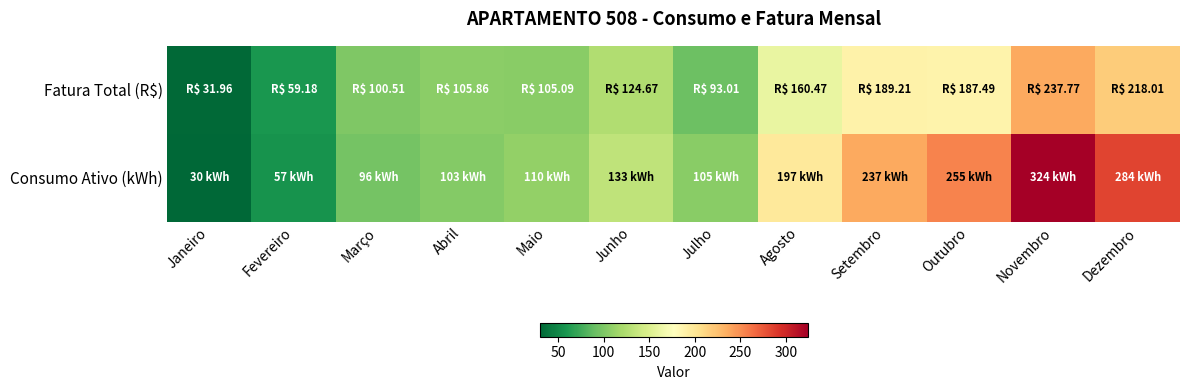

Rank the series by their maximum value, from highest to lowest.

Consumo Ativo (kWh), Fatura Total (R$)